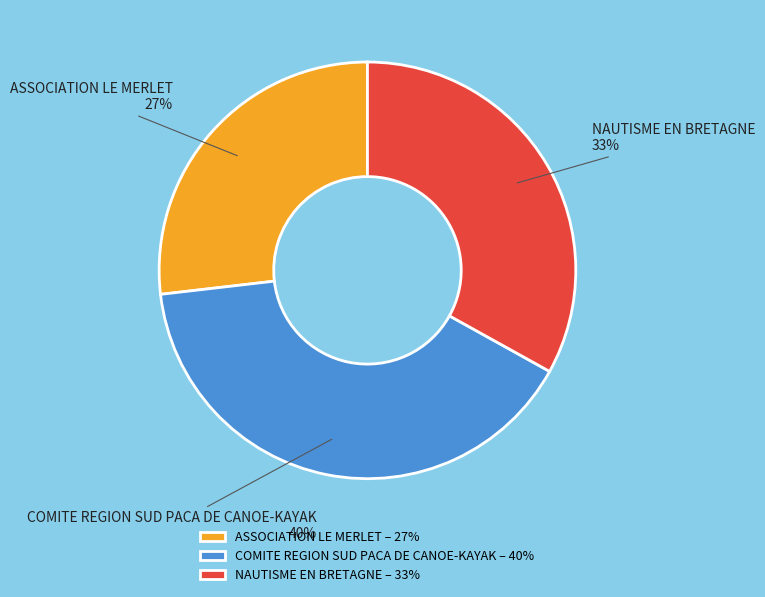

Which category has the biggest portion of the pie?

COMITE REGION SUD PACA DE CANOE-KAYAK